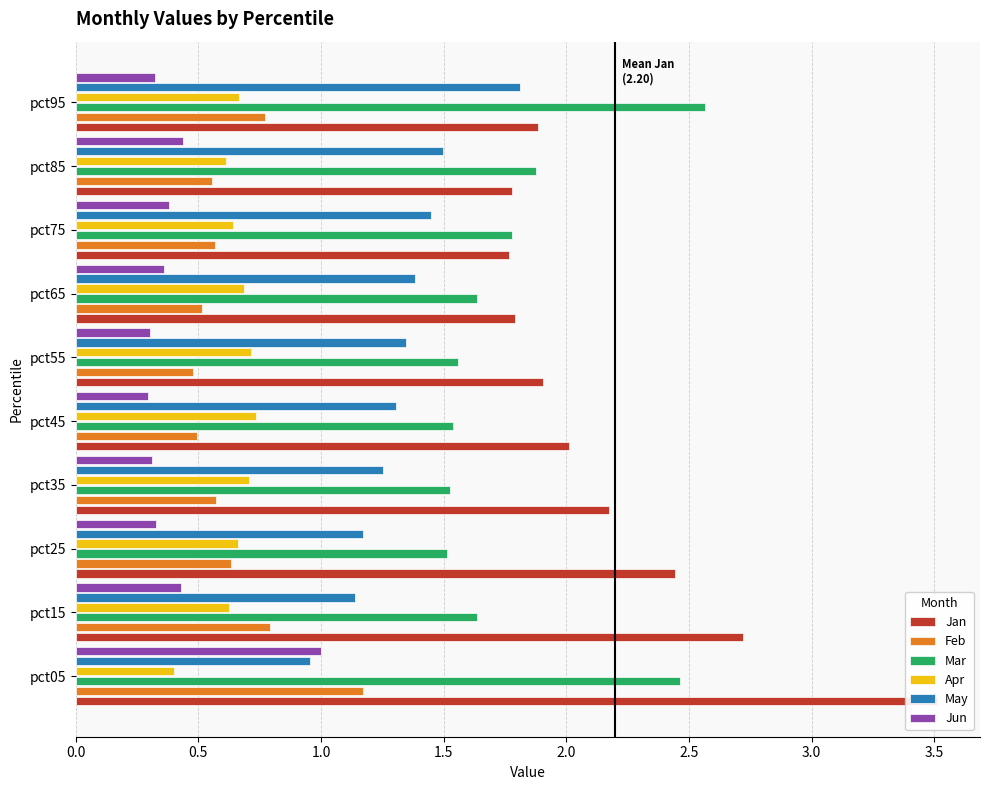

Reading right to left, transcribe all the data shown in this chart.

Jan: 1.9	1.8	1.8	1.8	1.9	2.0	2.2	2.4	2.7	3.5
Feb: 0.8	0.6	0.6	0.5	0.5	0.5	0.6	0.6	0.8	1.2
Mar: 2.6	1.9	1.8	1.6	1.6	1.5	1.5	1.5	1.6	2.5
Apr: 0.7	0.6	0.6	0.7	0.7	0.7	0.7	0.7	0.6	0.4
May: 1.8	1.5	1.4	1.4	1.3	1.3	1.3	1.2	1.1	1.0
Jun: 0.3	0.4	0.4	0.4	0.3	0.3	0.3	0.3	0.4	1.0